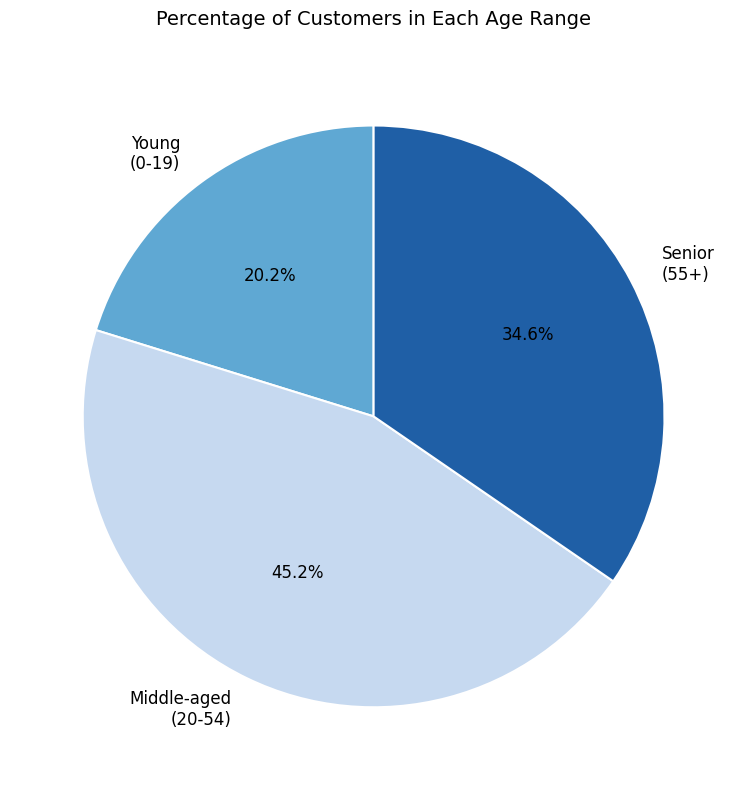

Approximately how many times larger is the value at Middle-aged compared to Senior?

1.3